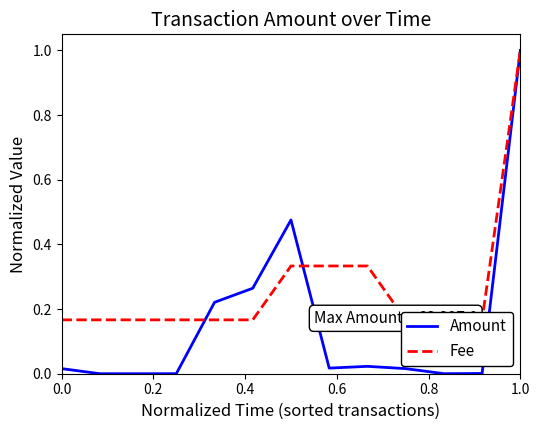

What is the difference between the maximum and minimum values in the Fee series?

0.8